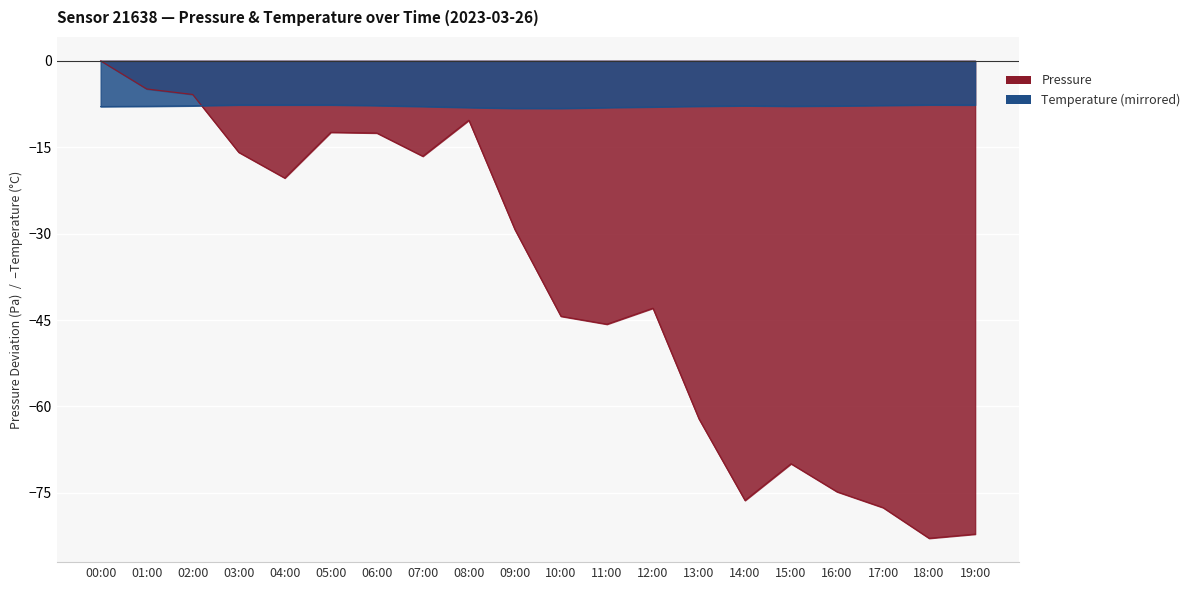

The value of temperature at 17:00 is -7.7. True or false?

True